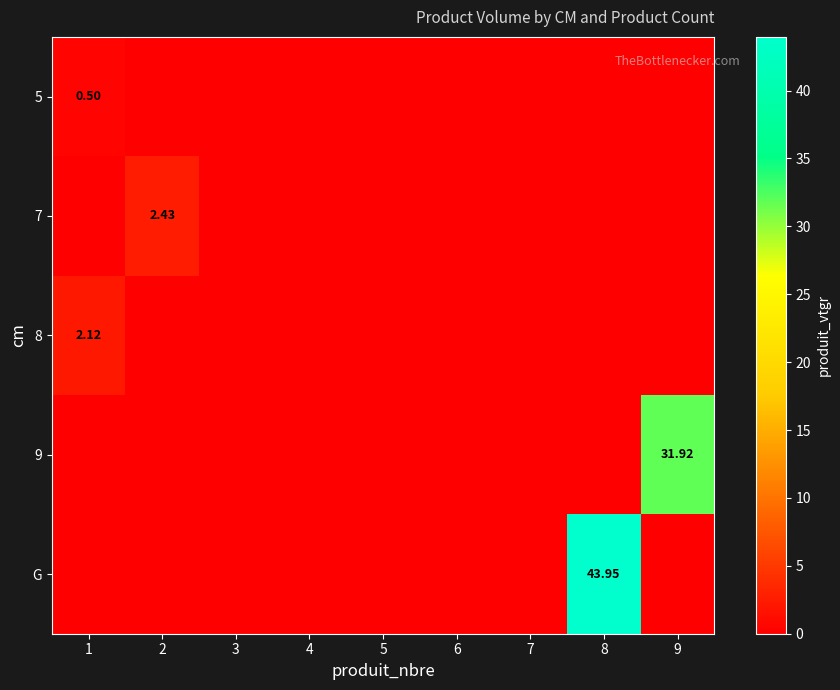

Between 3 and 8, which series saw the biggest shift?

G